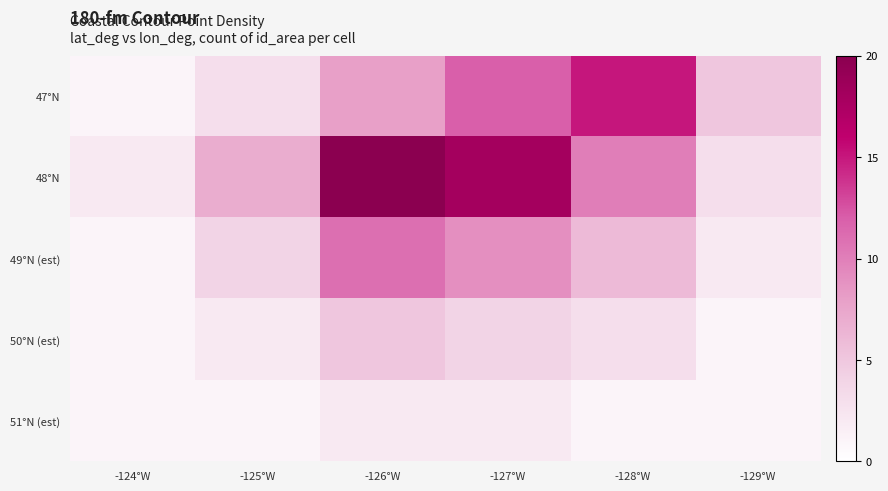

List the series in order of their overall mean, lowest first.

51°N (est), 50°N (est), 49°N (est), 47°N, 48°N